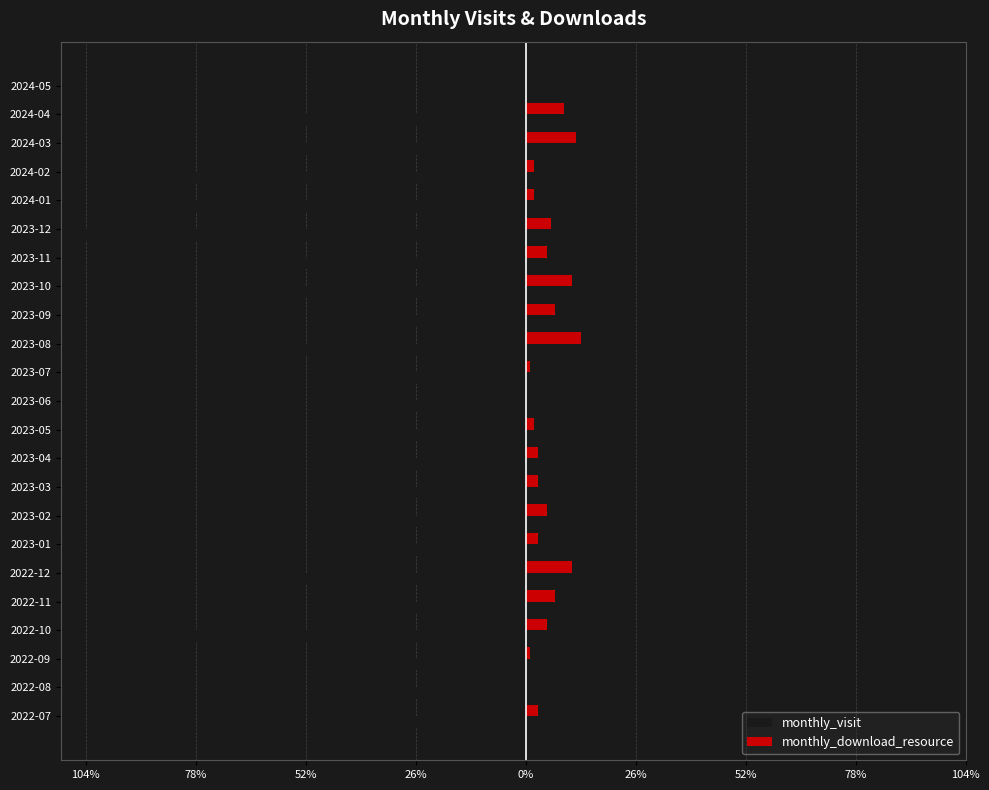

What are all the series names shown in the legend?

monthly_visit, monthly_download_resource